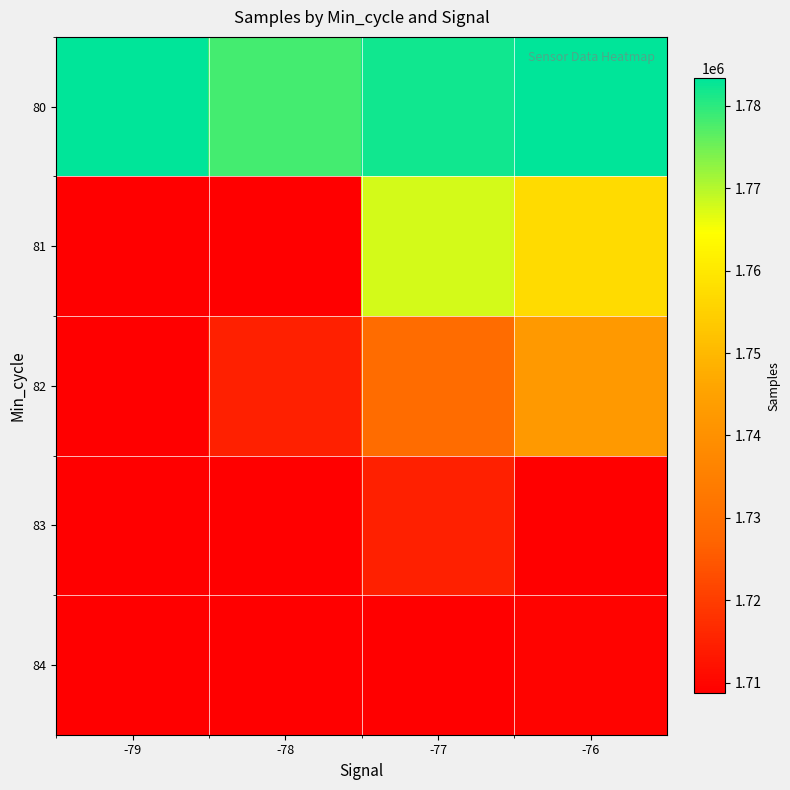

At which category is the sum across all series the highest?

-77